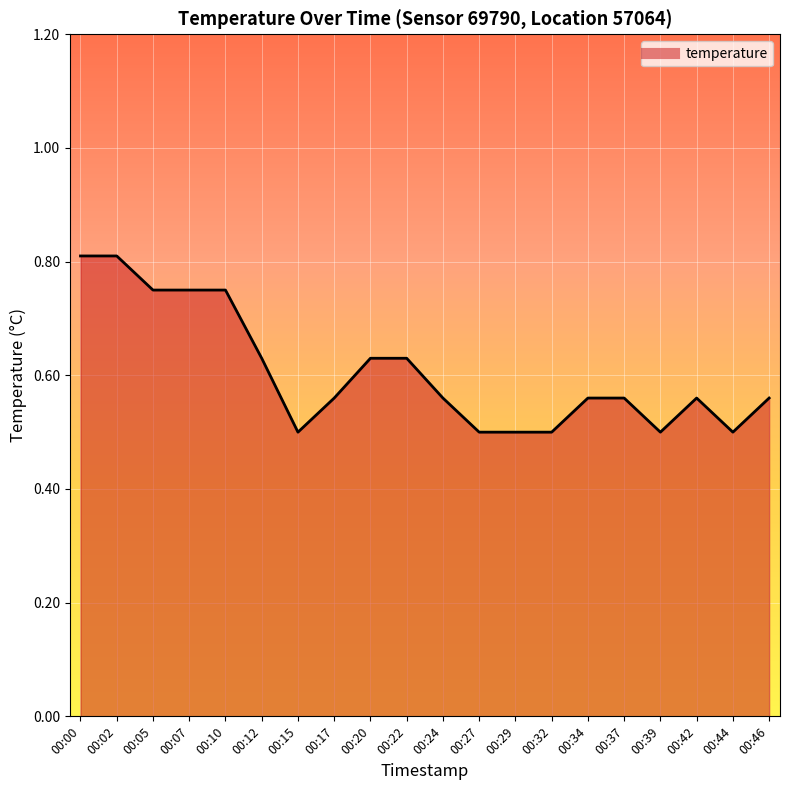

Which has a higher value, 00:34 or 00:22?

00:22